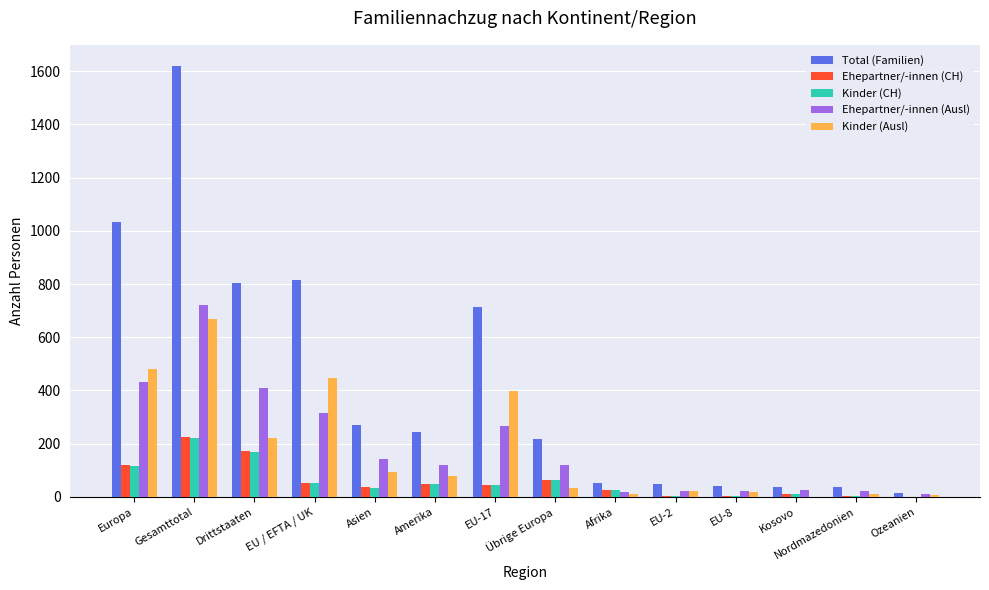

The value of Total (Familien) at Gesamttotal is 1618. True or false?

True